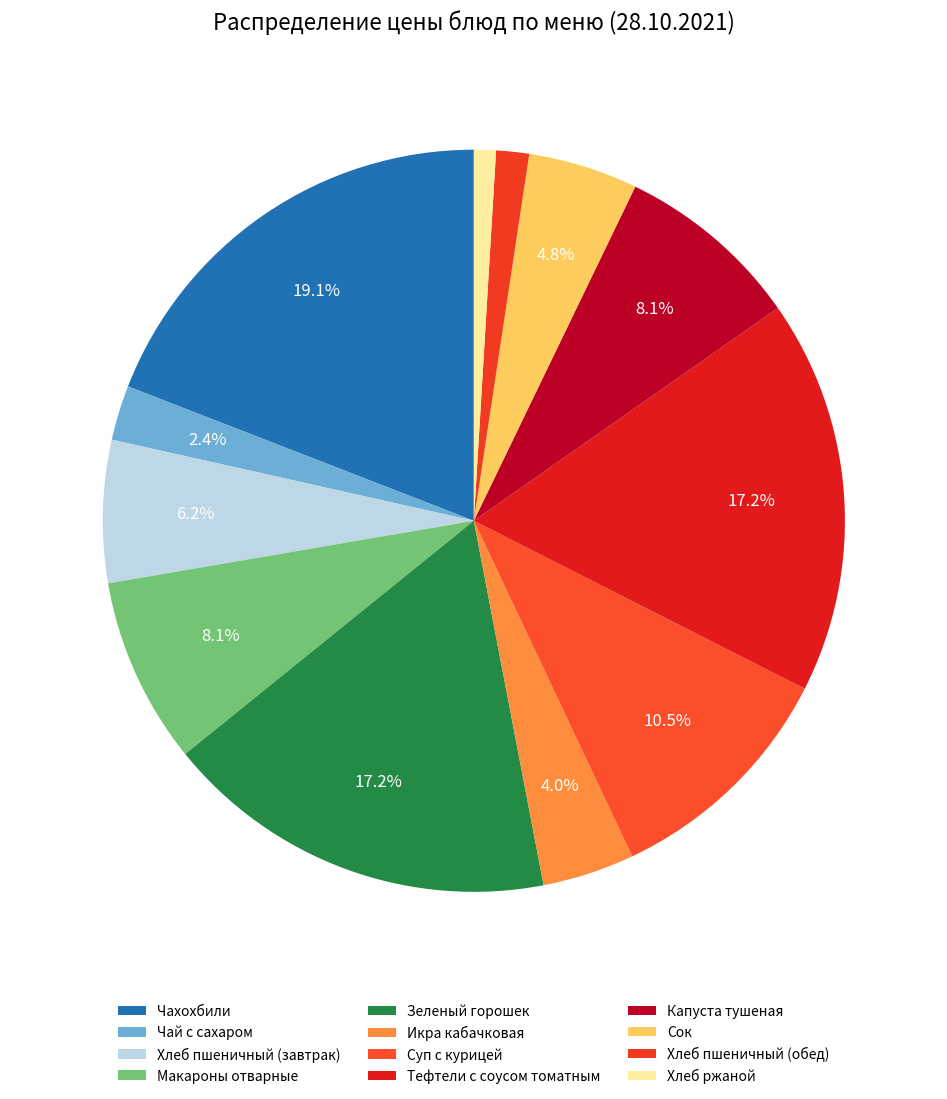

Approximately how many times larger is the value at Хлеб пшеничный (завтрак) compared to Сок?

1.3